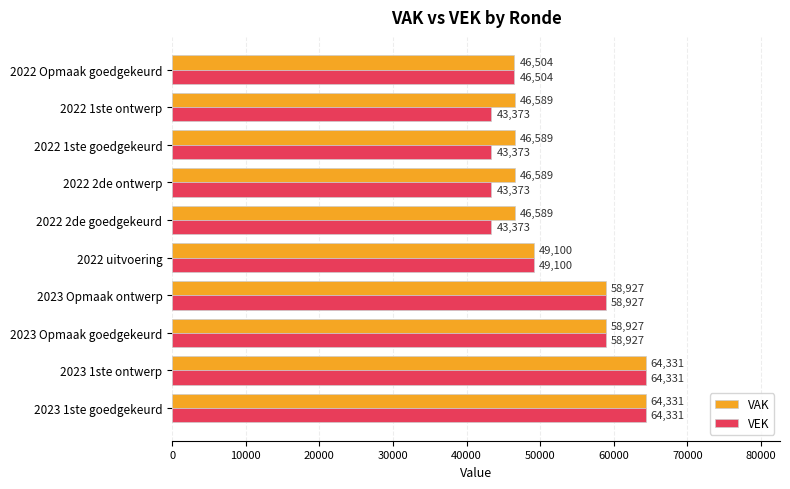

What is the difference between the VAK values at 2023 1ste goedgekeurd and 2023 Opmaak ontwerp?

5404